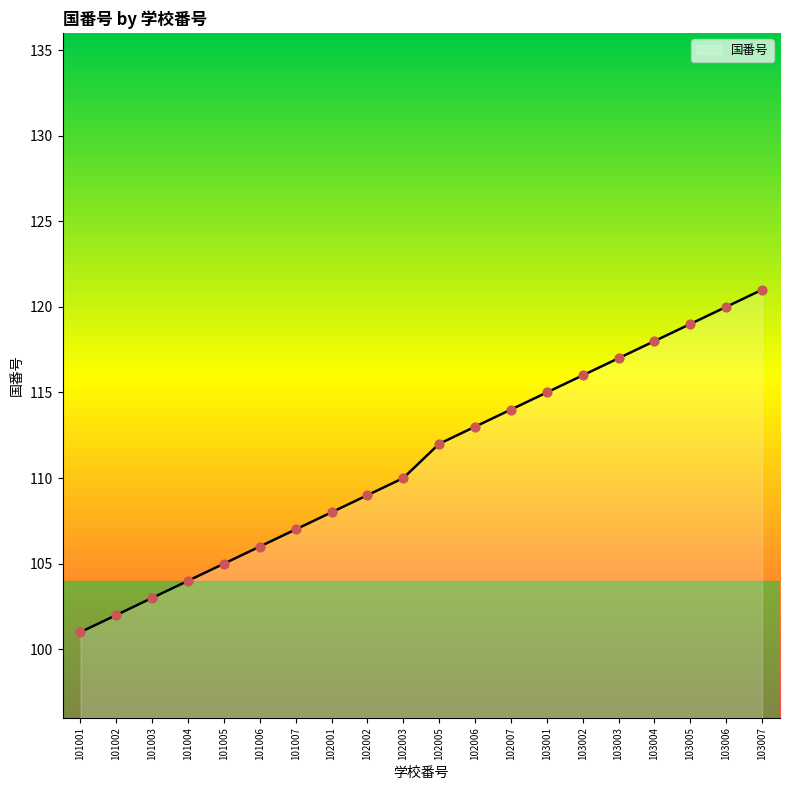

Approximately how many times larger is the value at 101001 compared to 101006?

1.0